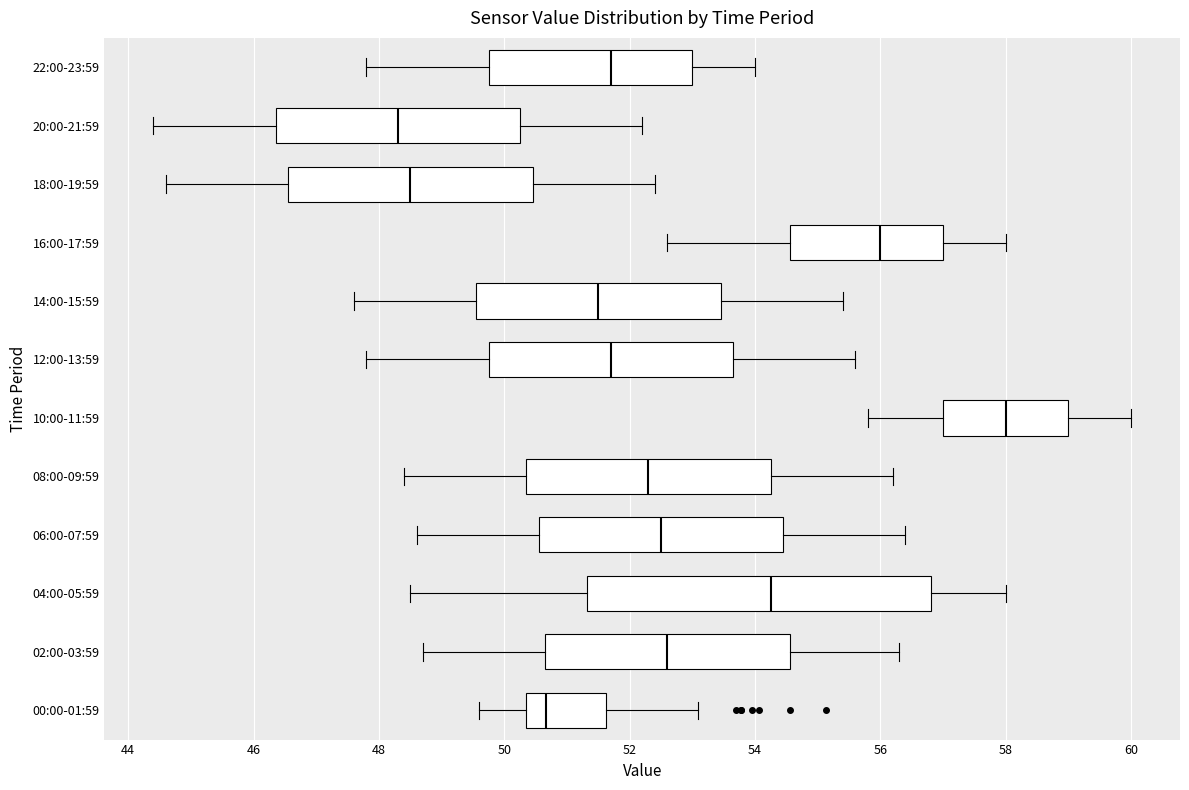

Reading bottom to top, transcribe this box plot: for each box, give where its median line is, the range the box spans, and where its two whiskers end, as read against the x-axis. The values are not printed on the chart, so give them approximately, as read against the axis.

00:00-01:59: median 50.6, box 50.4 to 51.6, whiskers 49.6 to 53.0
02:00-03:59: median 52.6, box 50.6 to 54.6, whiskers 48.8 to 56.4
04:00-05:59: median 54.2, box 51.4 to 56.8, whiskers 48.6 to 58.0
06:00-07:59: median 52.6, box 50.6 to 54.4, whiskers 48.6 to 56.4
08:00-09:59: median 52.4, box 50.4 to 54.2, whiskers 48.4 to 56.2
10:00-11:59: median 58.0, box 57.0 to 59.0, whiskers 55.8 to 60.0
12:00-13:59: median 51.8, box 49.8 to 53.6, whiskers 47.8 to 55.6
14:00-15:59: median 51.6, box 49.6 to 53.4, whiskers 47.6 to 55.4
16:00-17:59: median 56.0, box 54.6 to 57.0, whiskers 52.6 to 58.0
18:00-19:59: median 48.6, box 46.6 to 50.4, whiskers 44.6 to 52.4
20:00-21:59: median 48.4, box 46.4 to 50.2, whiskers 44.4 to 52.2
22:00-23:59: median 51.8, box 49.8 to 53.0, whiskers 47.8 to 54.0